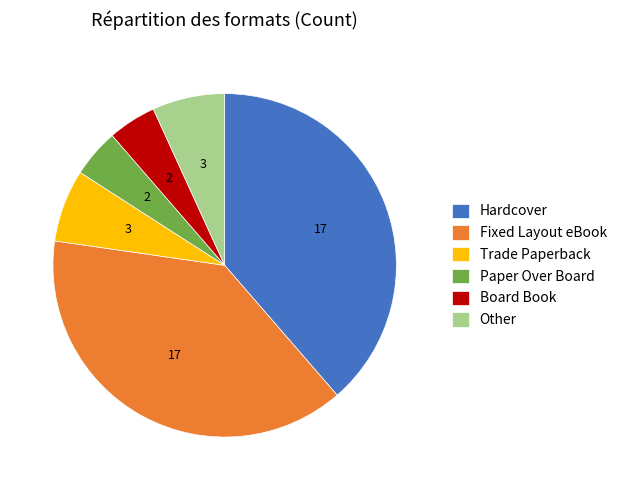

Does Board Book account for over 50% of the chart?

No